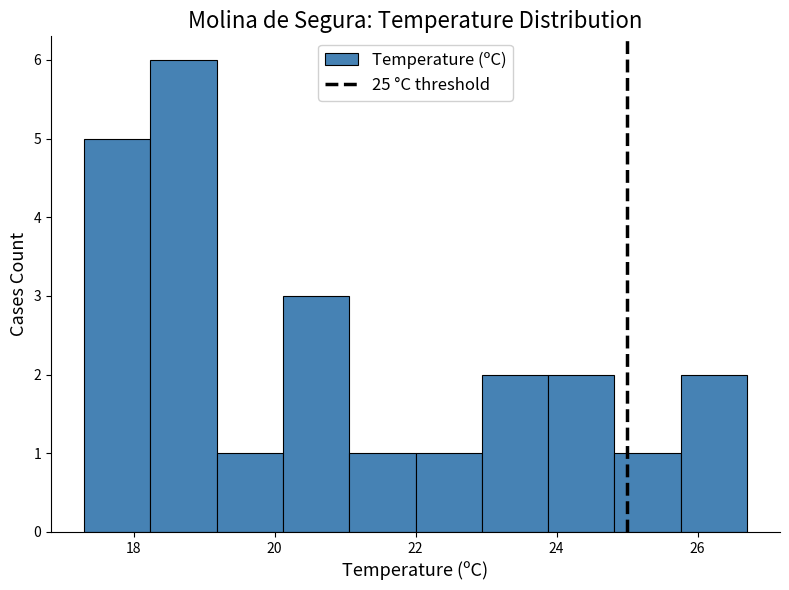

Reading left to right, list every bar in this chart as the range it spans on the x-axis followed by its height. Neither the bar edges nor the heights are printed on the chart, so give them approximately, as read against the axes.

17.30 to 18.24: 5
18.24 to 19.18: 6
19.18 to 20.12: 1
20.12 to 21.06: 3
21.06 to 22.00: 1
22.00 to 22.94: 1
22.94 to 23.88: 2
23.88 to 24.82: 2
24.82 to 25.76: 1
25.76 to 26.70: 2